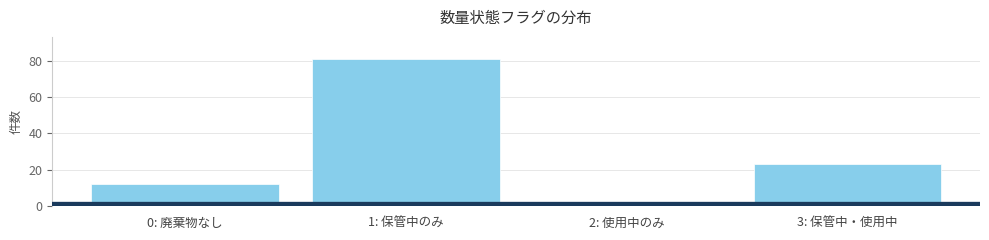

Reading left to right, what are all the values shown in this chart?

12	81	1	23